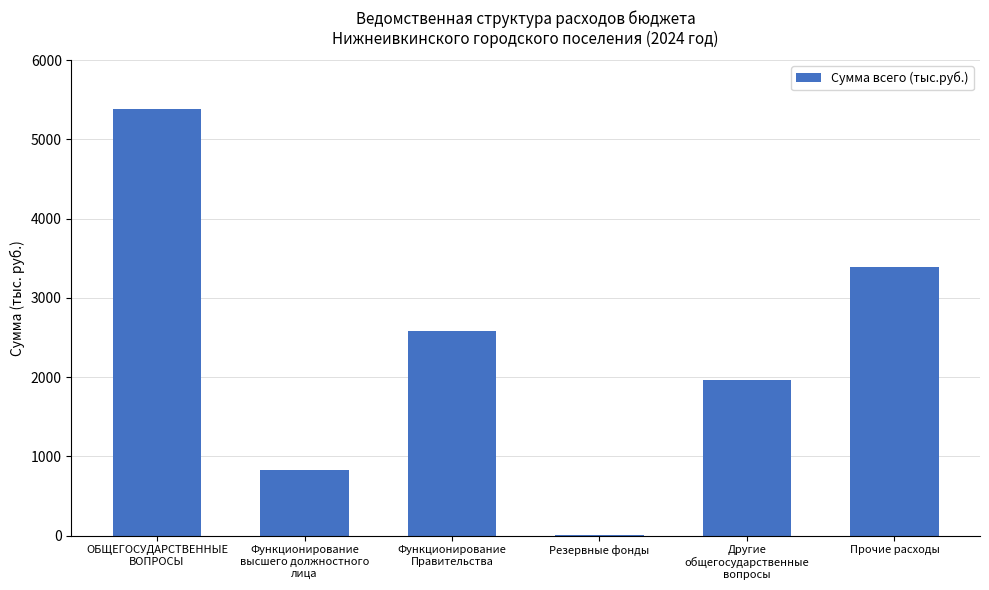

What is the average value?

2358.9